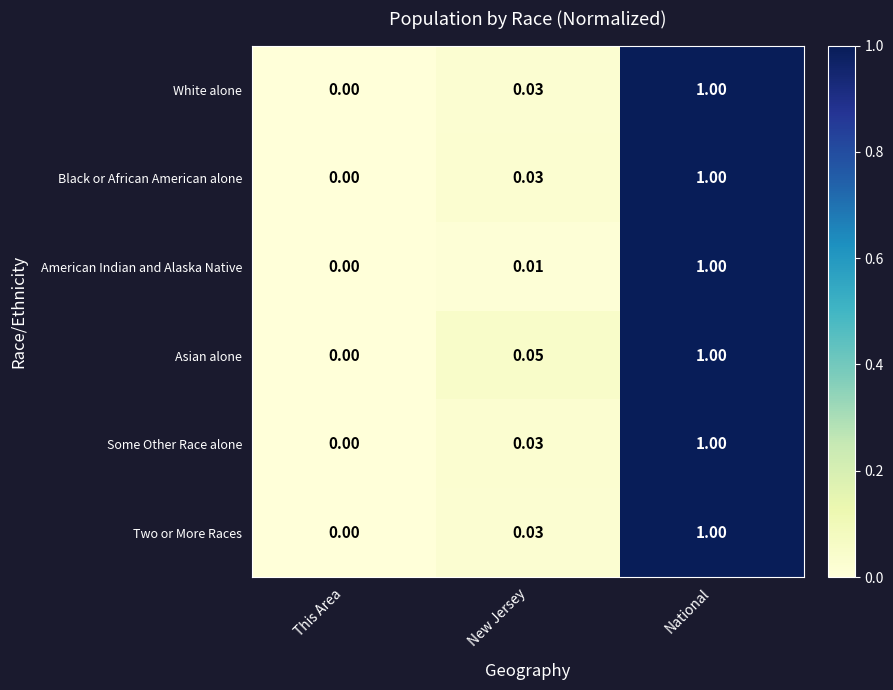

At which category does the chart reach its peak across all series?

National